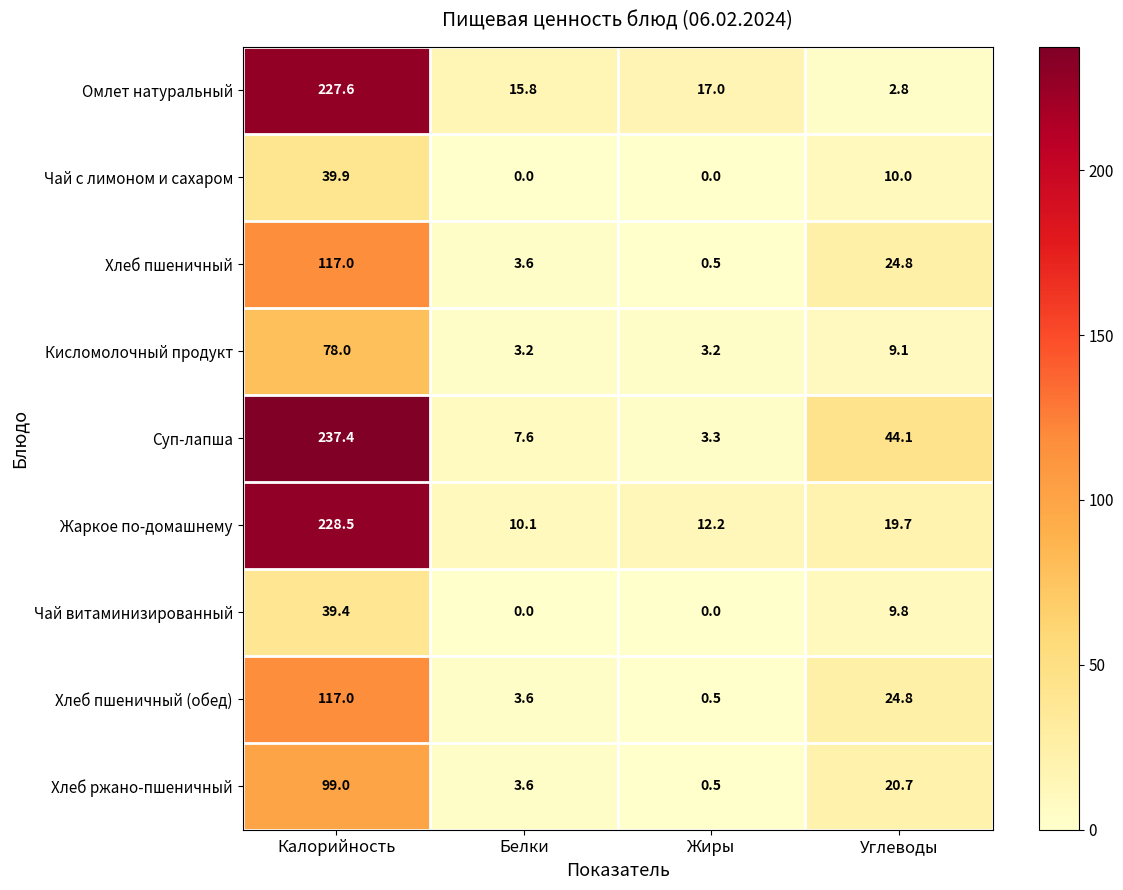

What is the difference between the Хлеб пшеничный values at Белки and Калорийность?

113.4